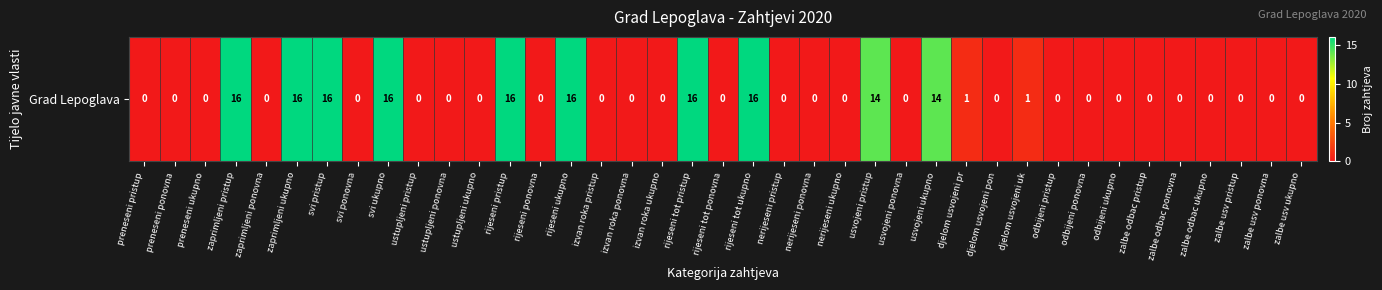

The chart shows a value of 1 at djelom usvojeni pr. True or false?

True